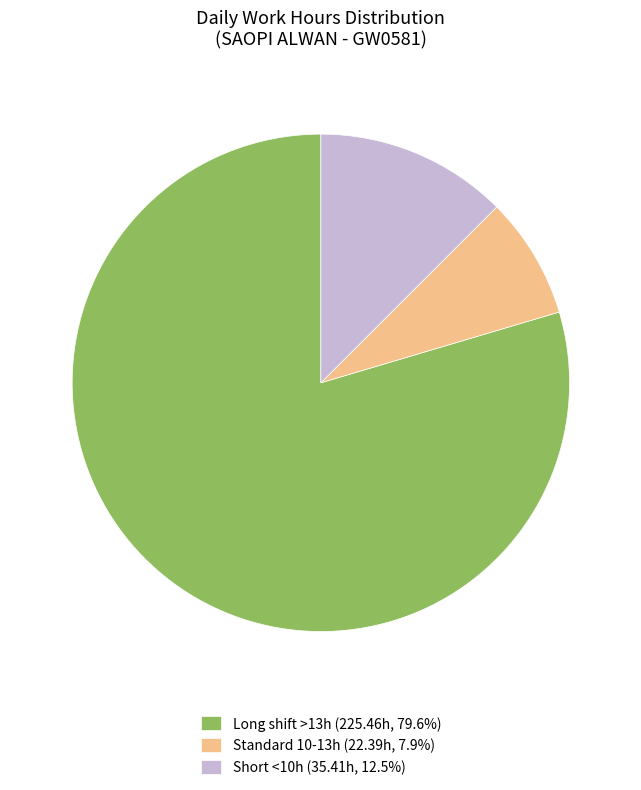

What is the ratio of the value at Short <10h (35.41h, 12.5%) to the value at Standard 10-13h (22.39h, 7.9%)?

1.6